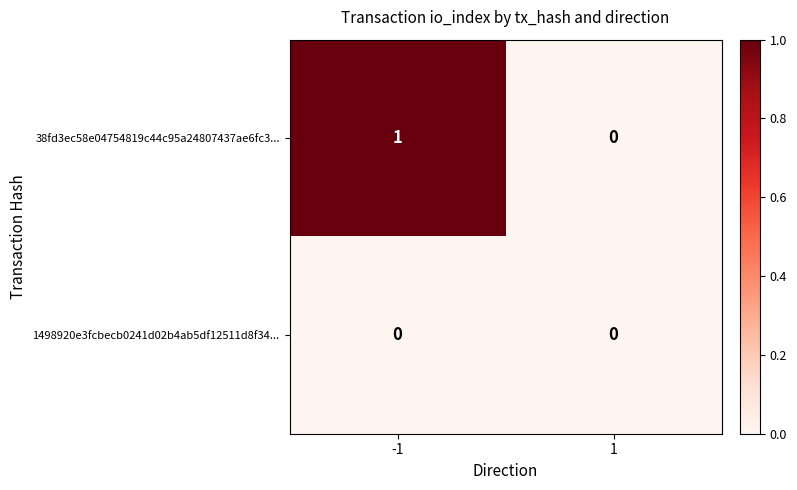

Reading left to right, transcribe all the data shown in this chart.

38fd3ec58e04754819c44c95a24807437ae6fc3...: -1=1	1=0
1498920e3fcbecb0241d02b4ab5df12511d8f34...: -1=0	1=0